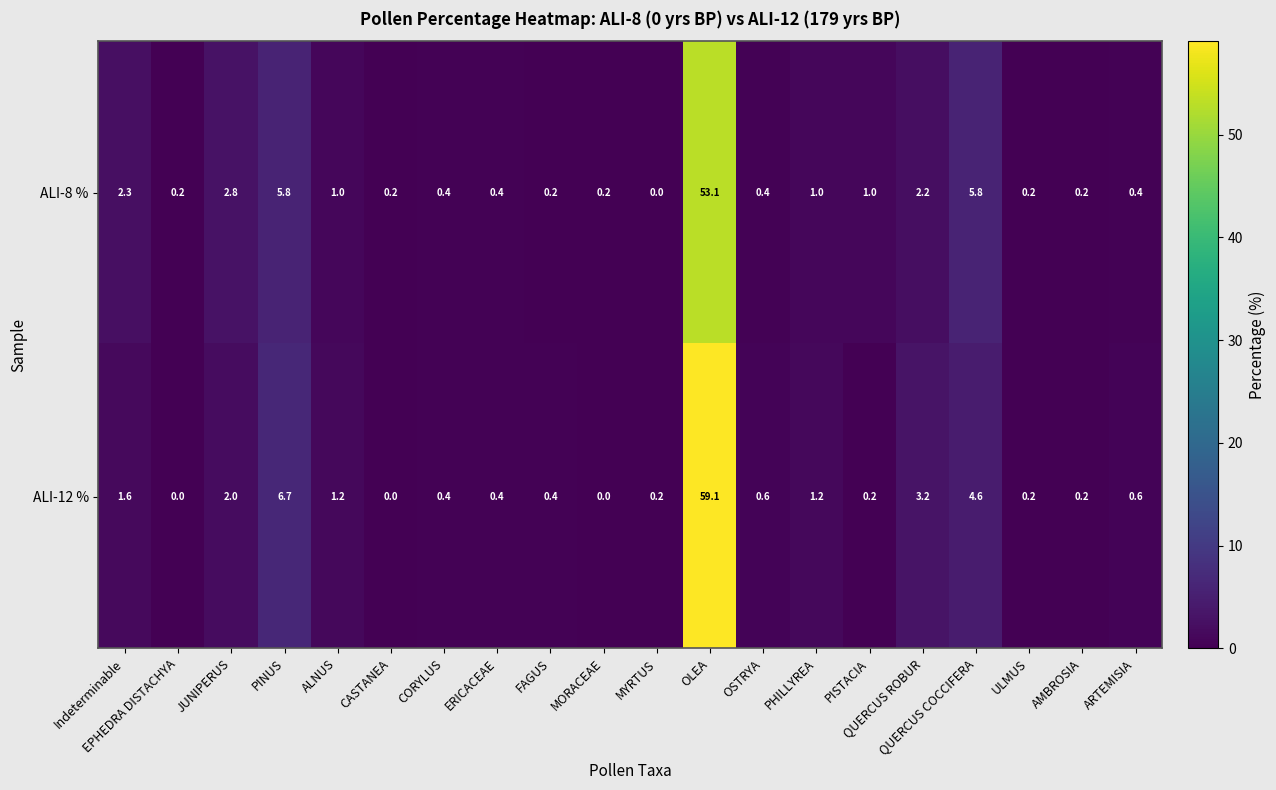

List the series in order of their peak value, lowest first.

ALI-8 %, ALI-12 %